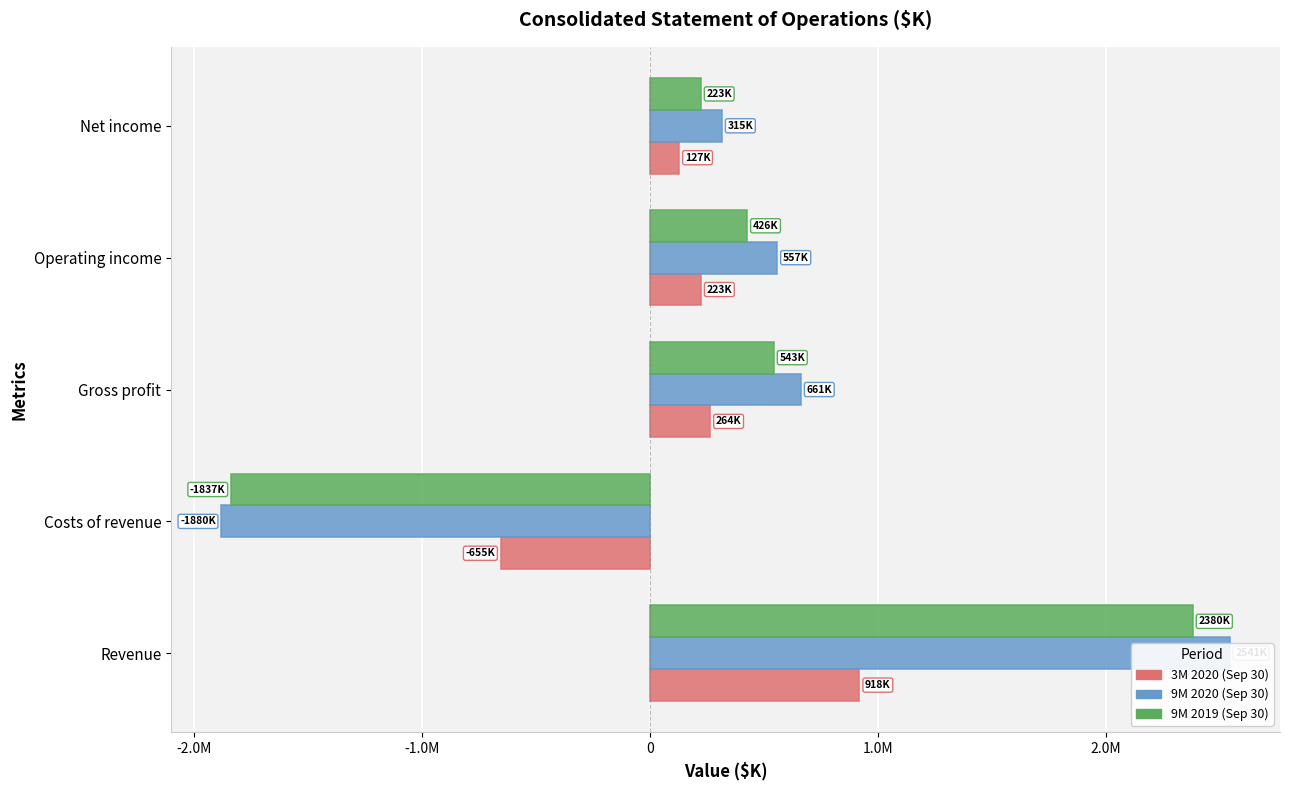

How many bars are there in each group?

3